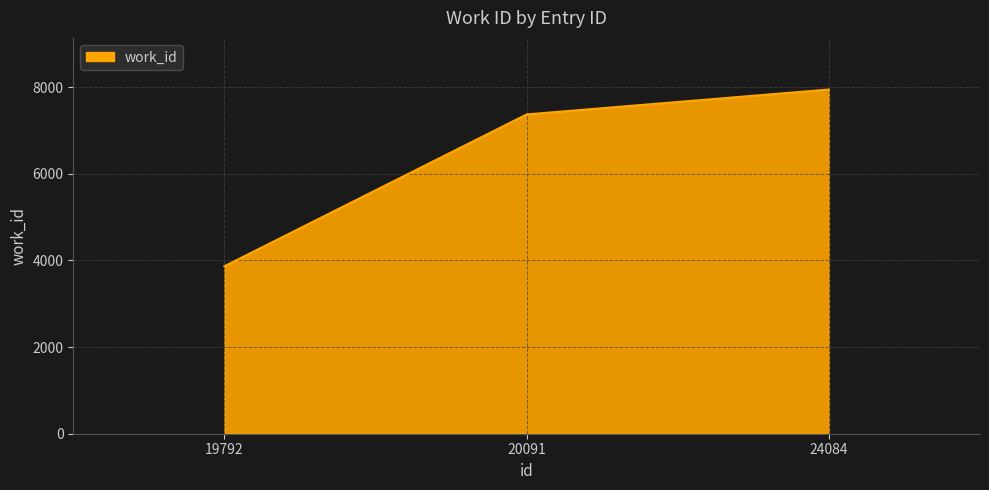

List the labels in order of value, smallest first.

19792, 20091, 24084